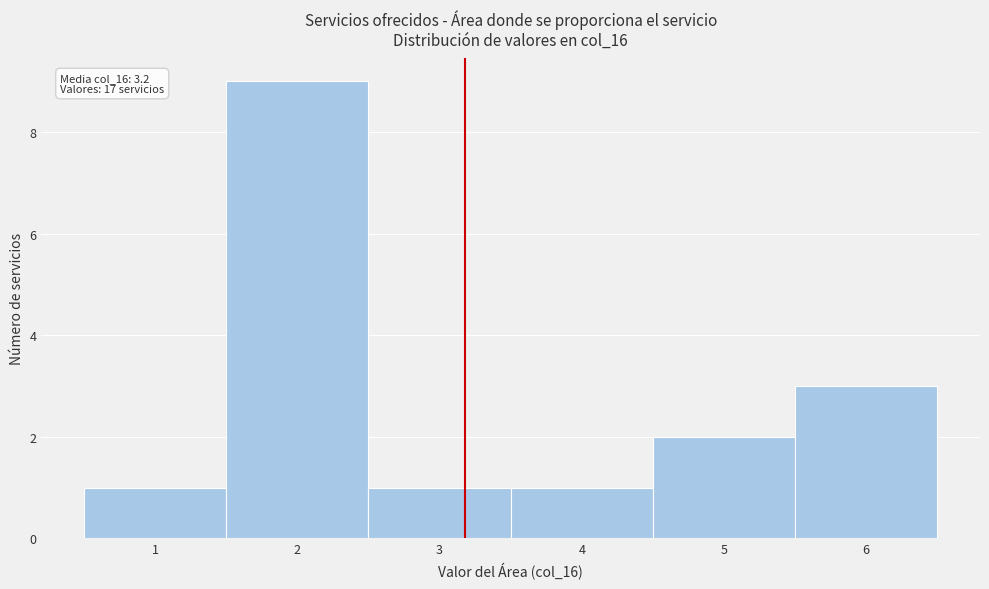

Over which range of the x-axis is the bar tallest?

1.5 to 2.5